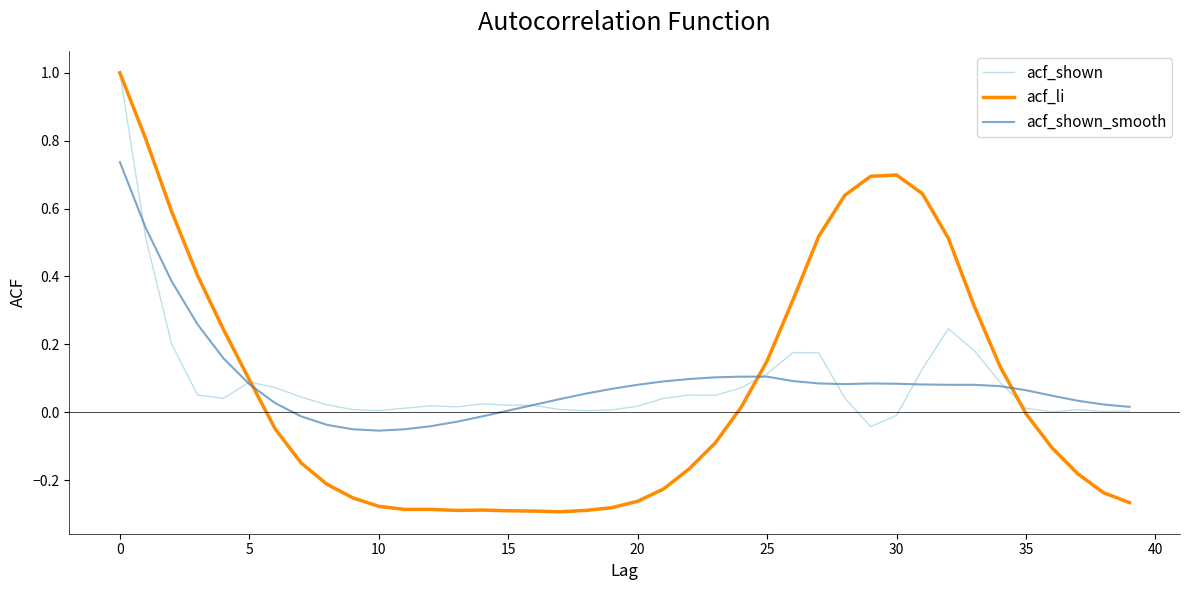

What is the maximum value shown in the chart?

1.0